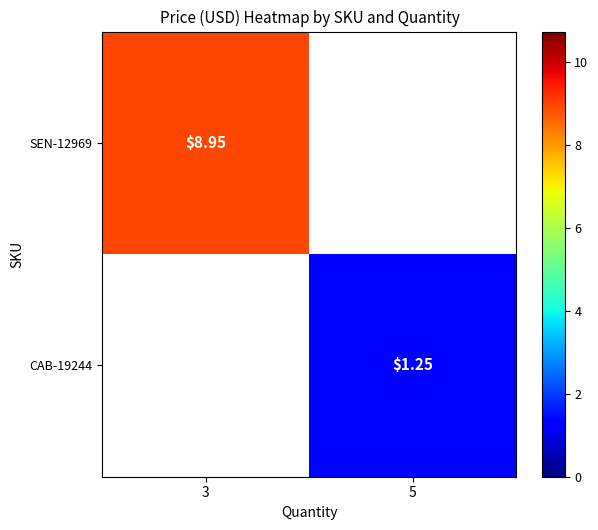

How many data points does each series have?

2